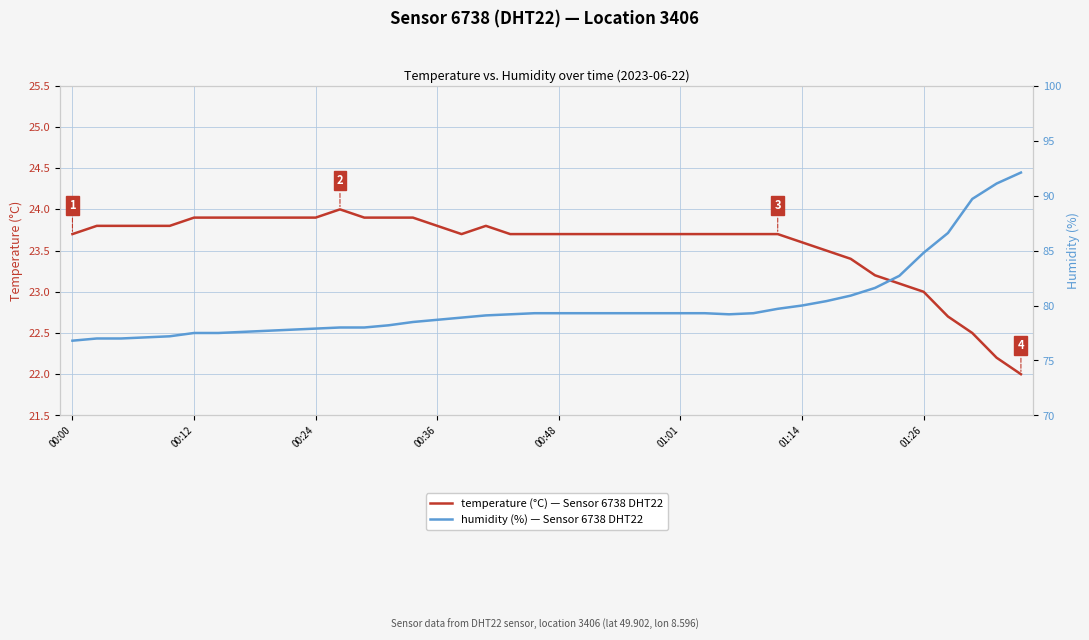

At which label is temperature (°C) — Sensor 6738 DHT22 closest to 23?

01:26